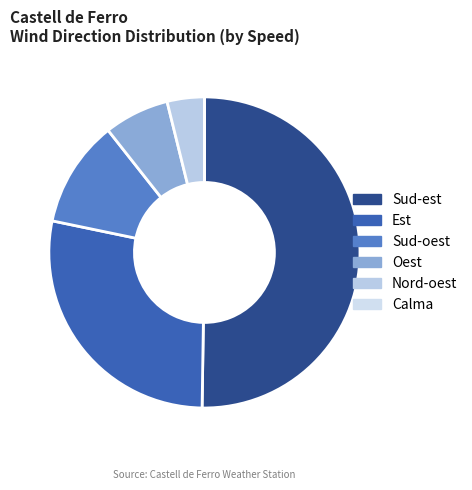

Is there a majority slice in this chart?

No